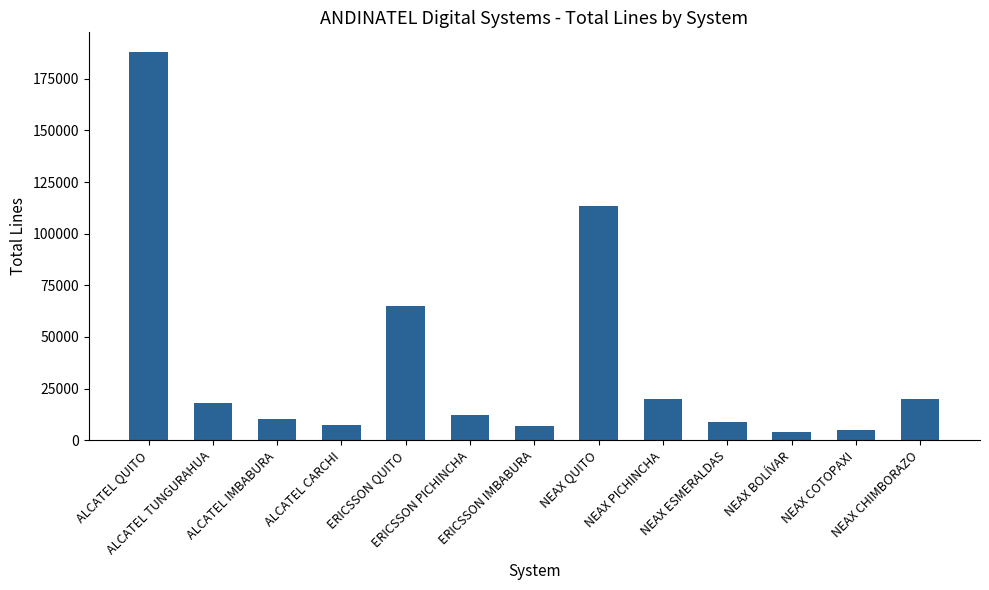

What is the maximum value shown in the chart?

188142